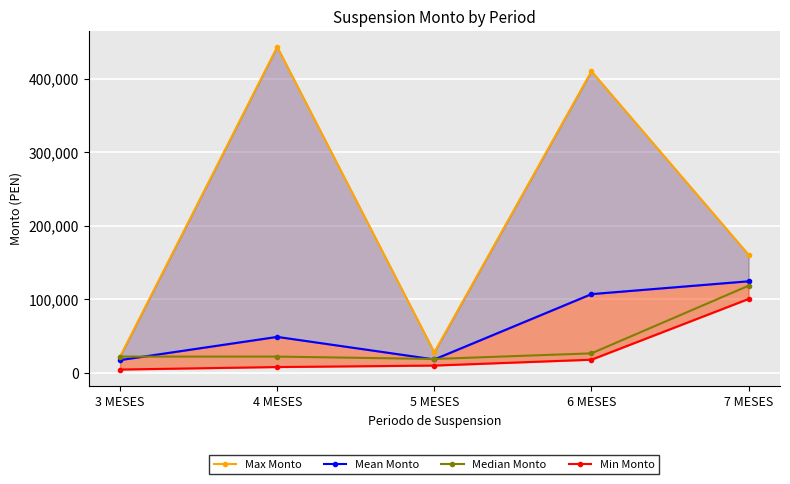

The Mean Monto series shows 17278.6 at 3 MESES. True or false?

True